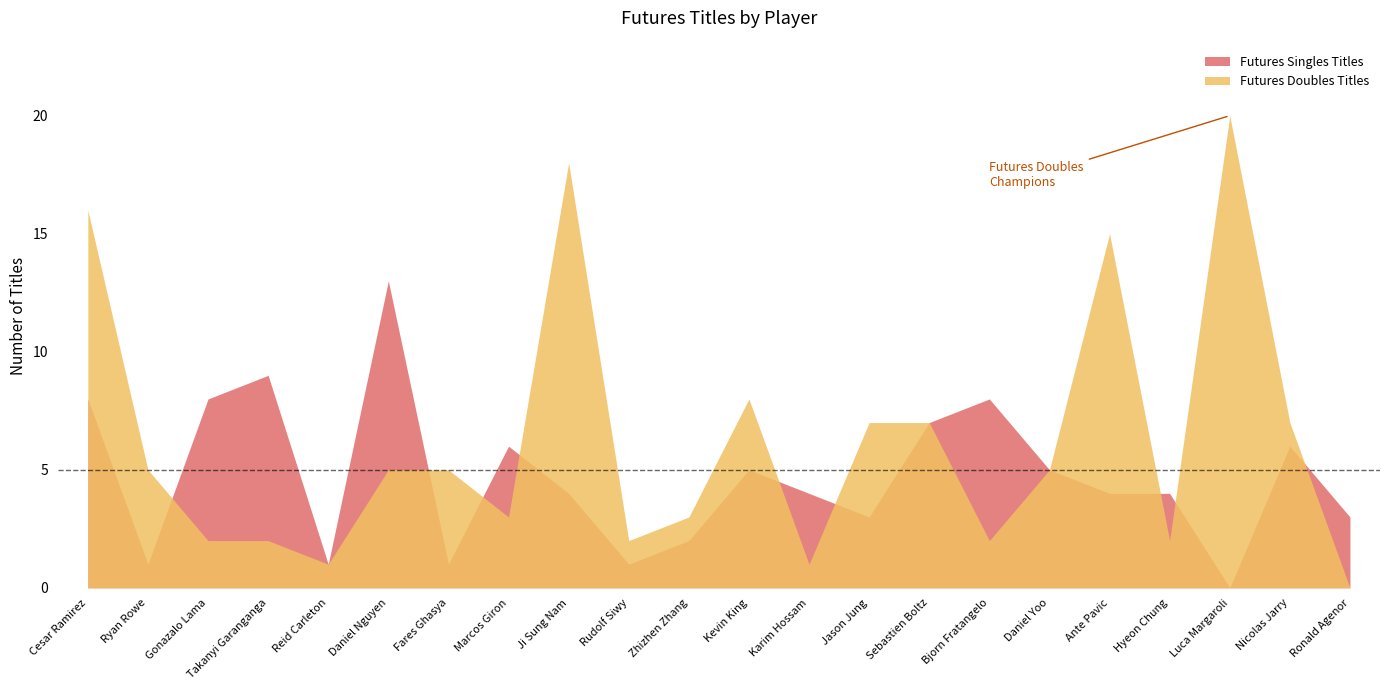

What is the label of the 17th point from the right?

Daniel Nguyen